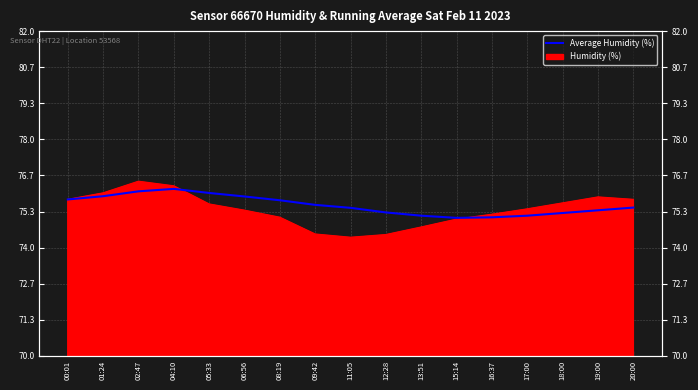

Reading left to right, extract all data points from this chart.

00:01=75.8	01:24=75.9	02:47=76.1	04:10=76.2	05:33=76.0	06:56=75.9	08:19=75.8	09:42=75.6	11:05=75.5	12:28=75.3	13:51=75.2	15:14=75.1	16:37=75.1	17:00=75.2	18:00=75.3	19:00=75.4	20:00=75.5